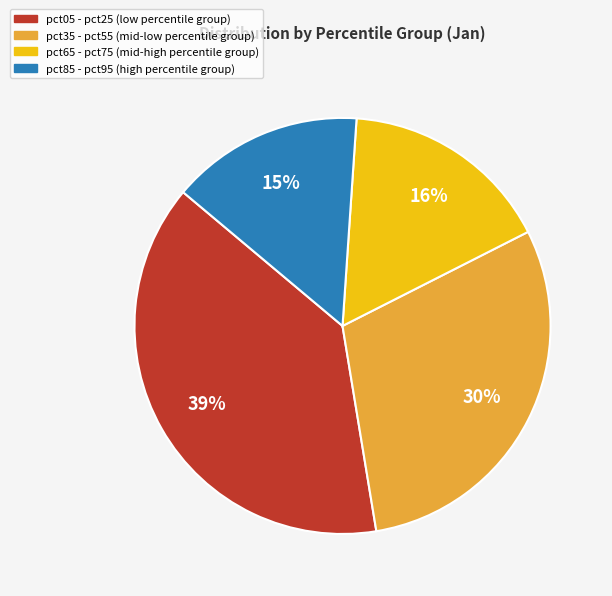

Rank the categories by value from highest to lowest.

pct05 - pct25 (low percentile group), pct35 - pct55 (mid-low percentile group), pct65 - pct75 (mid-high percentile group), pct85 - pct95 (high percentile group)